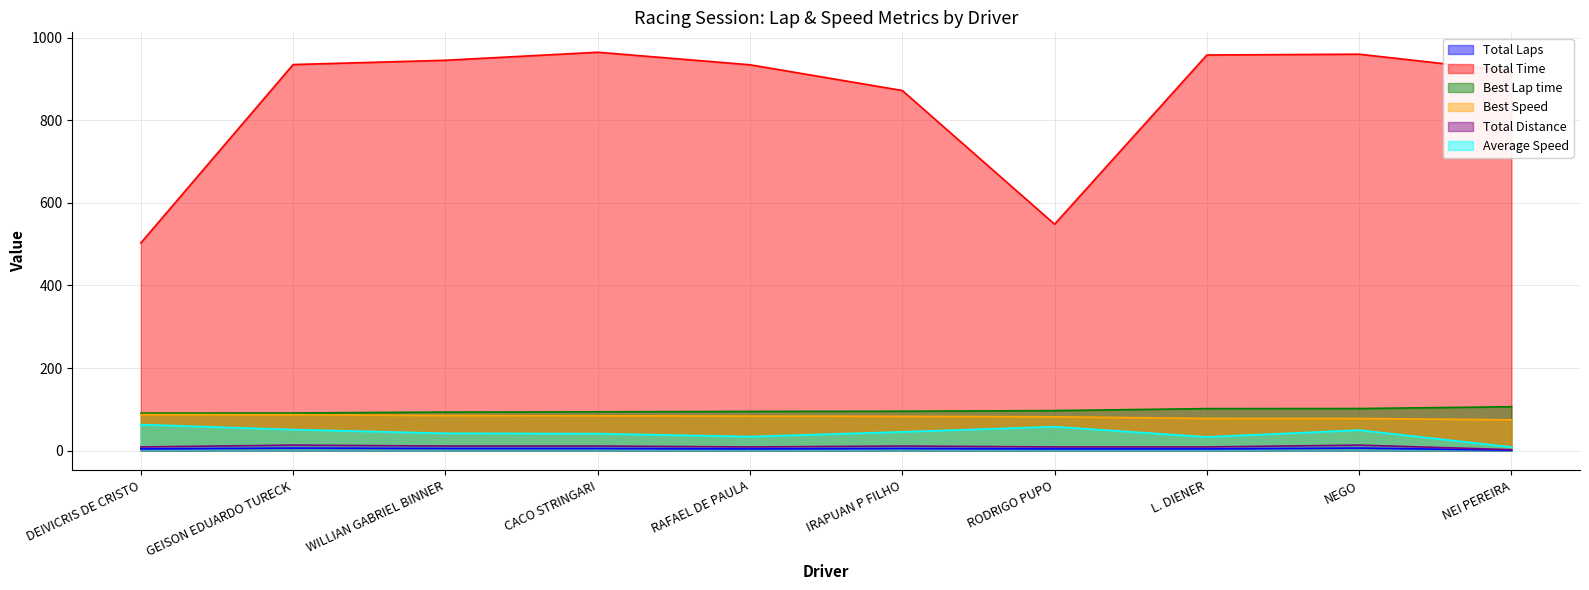

Does the chart display data point markers on the line(s)?

No